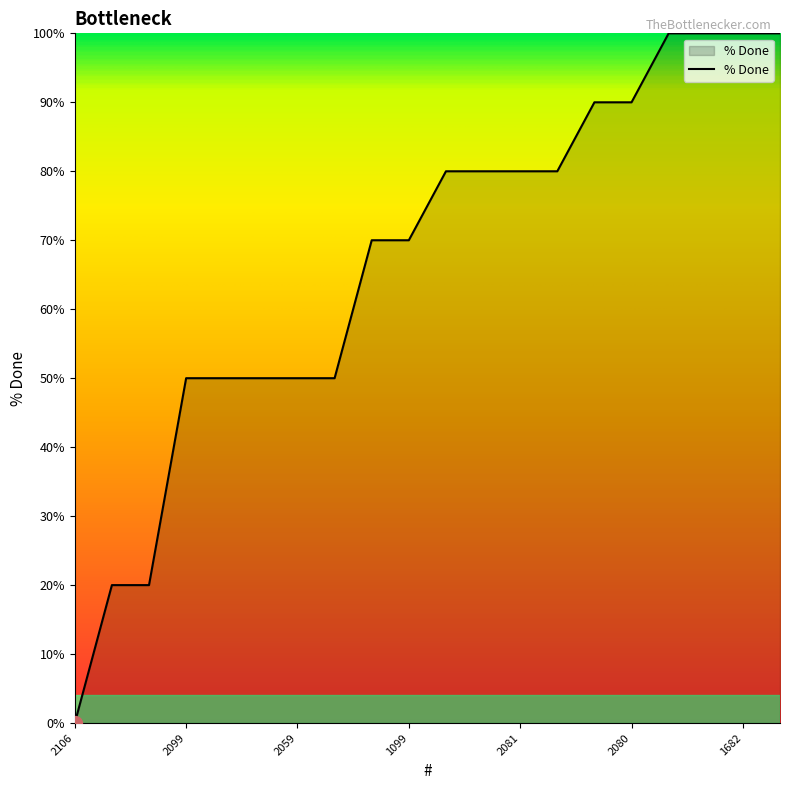

What is the greatest value displayed?

100